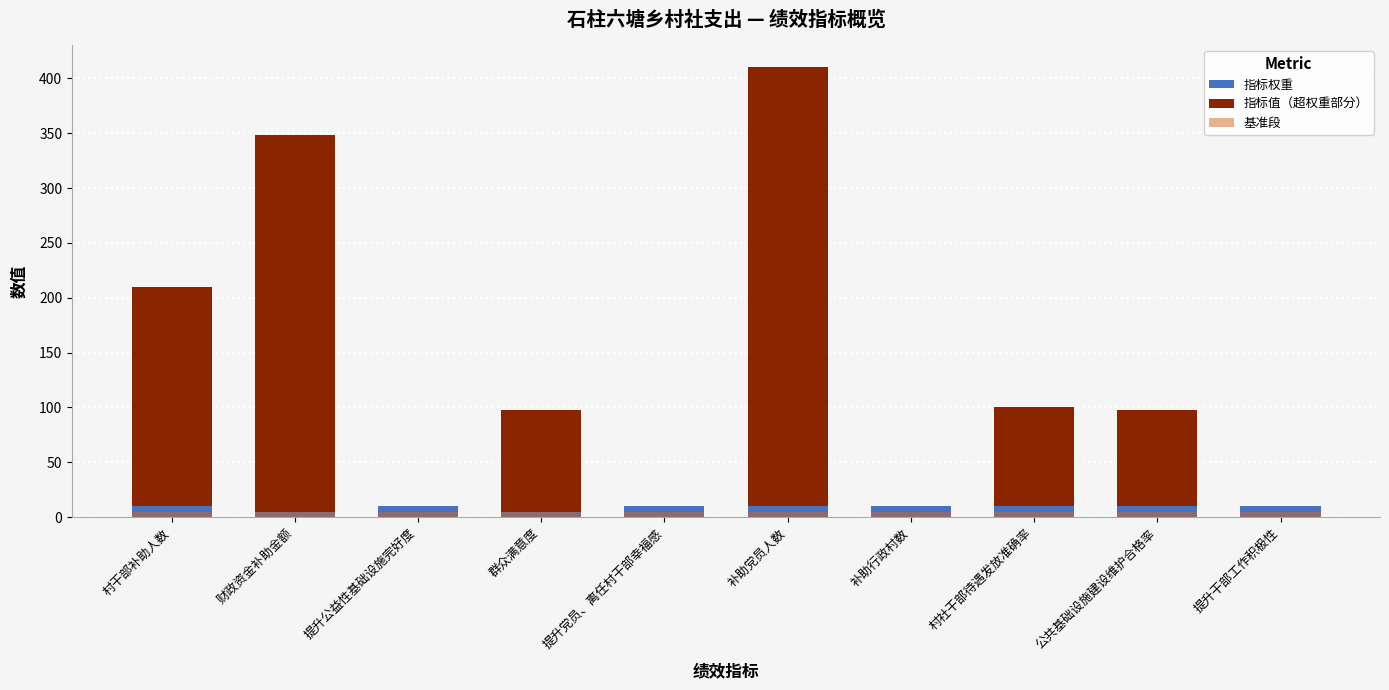

Between 财政资金补助金额 and 提升公益性基础设施完好度, which series saw the biggest shift?

指标值（超权重部分）